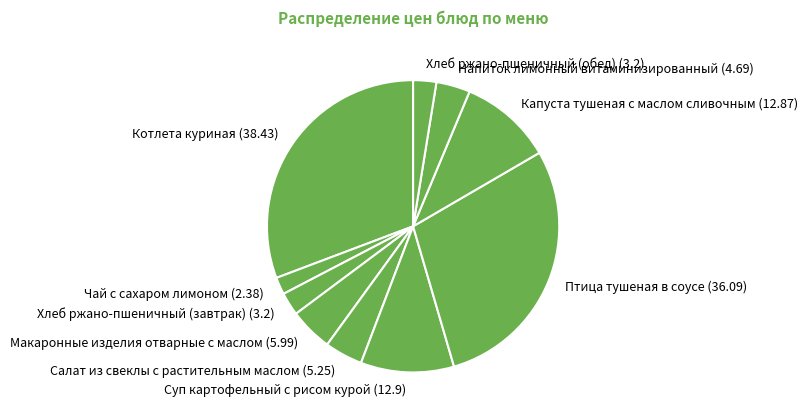

Is the sum of Хлеб ржано-пшеничный (завтрак) (3.2) and Чай с сахаром лимоном (2.38) greater than half?

No